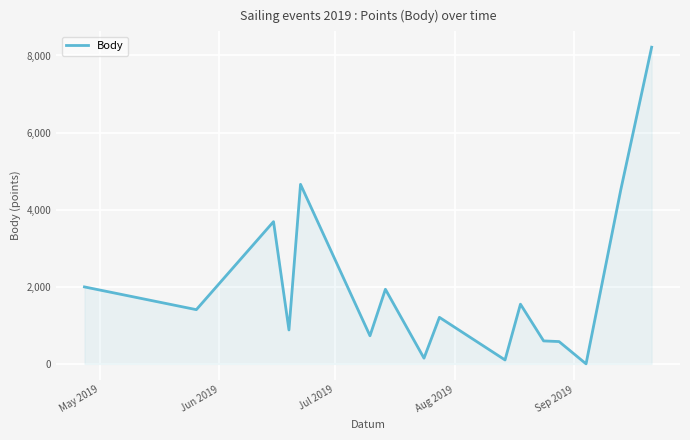

What is the greatest value displayed?

8215